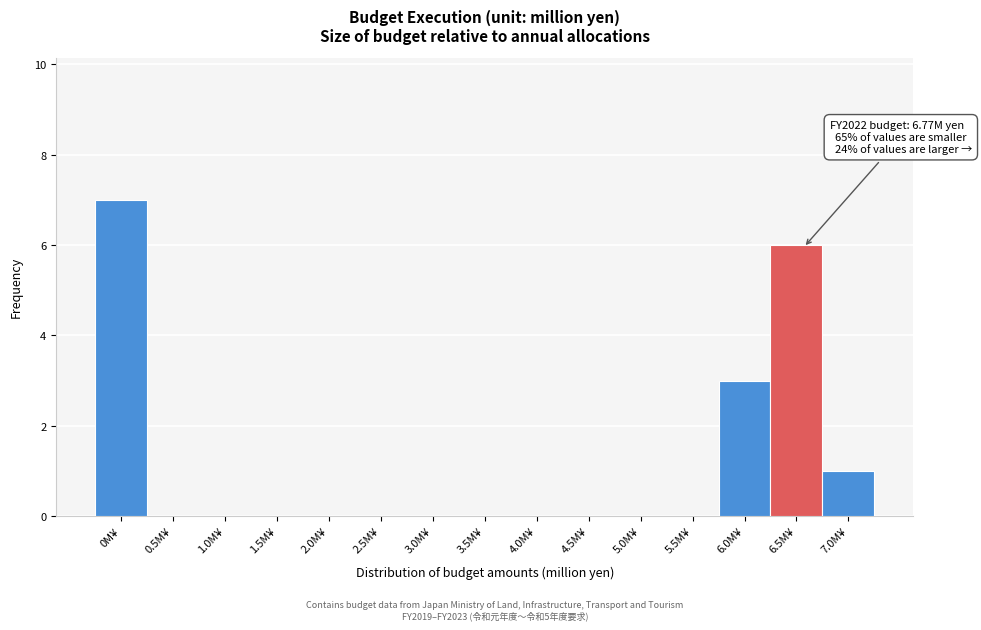

Reading left to right, extract all data points from this chart.

0M¥=7	0.5M¥=0	1.0M¥=0	1.5M¥=0	2.0M¥=0	2.5M¥=0	3.0M¥=0	3.5M¥=0	4.0M¥=0	4.5M¥=0	5.0M¥=0	5.5M¥=0	6.0M¥=3	6.5M¥=6	7.0M¥=1